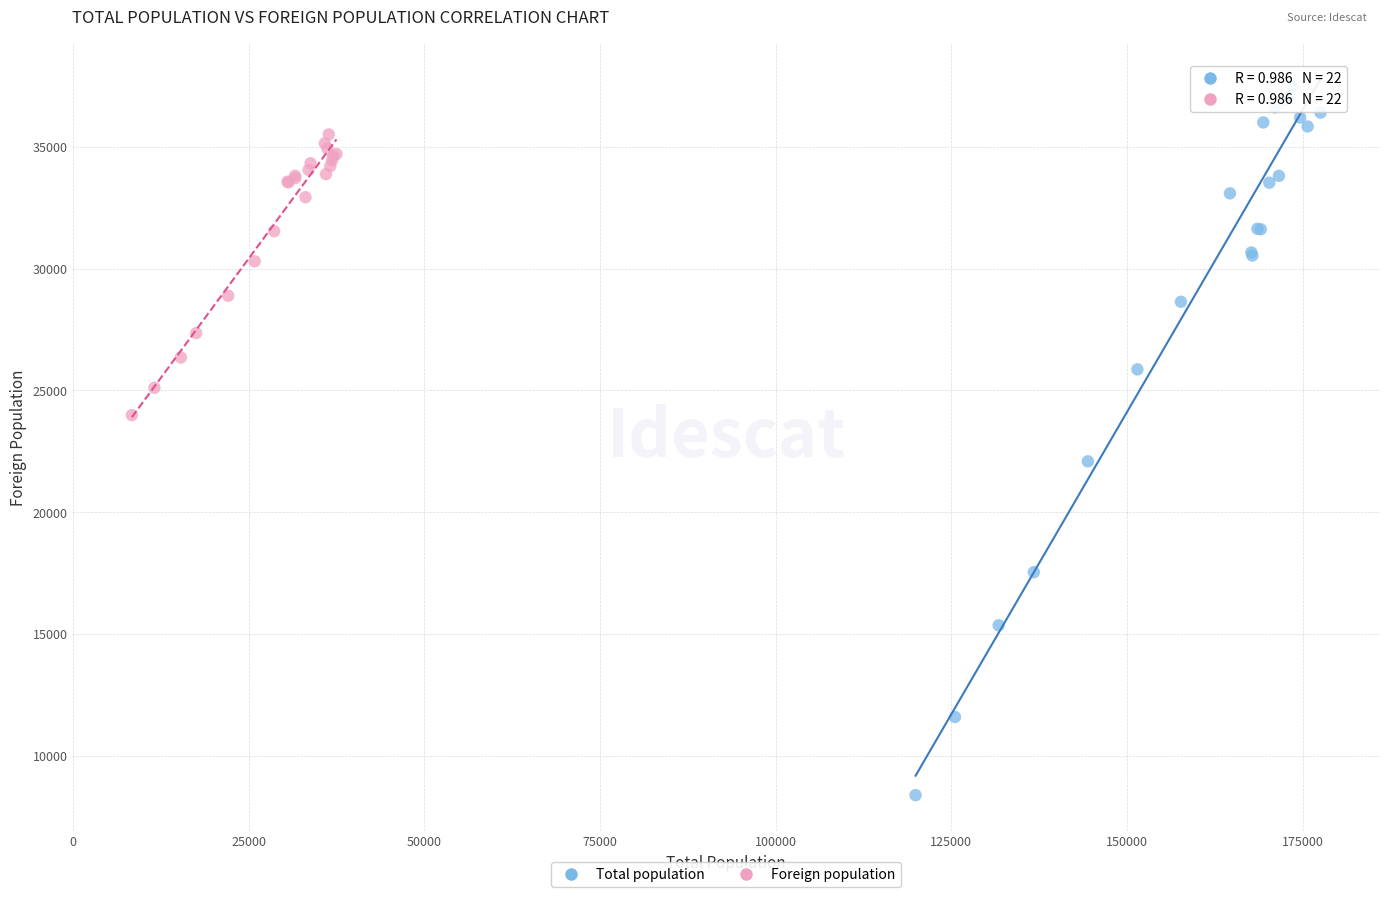

Which series has the largest Y range (max minus min)?

Total population